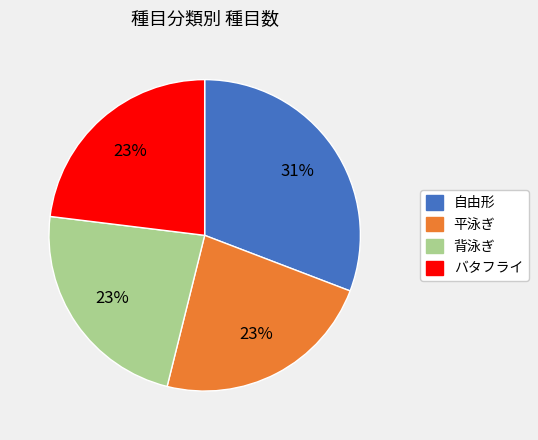

Does 自由形 account for over 50% of the chart?

No